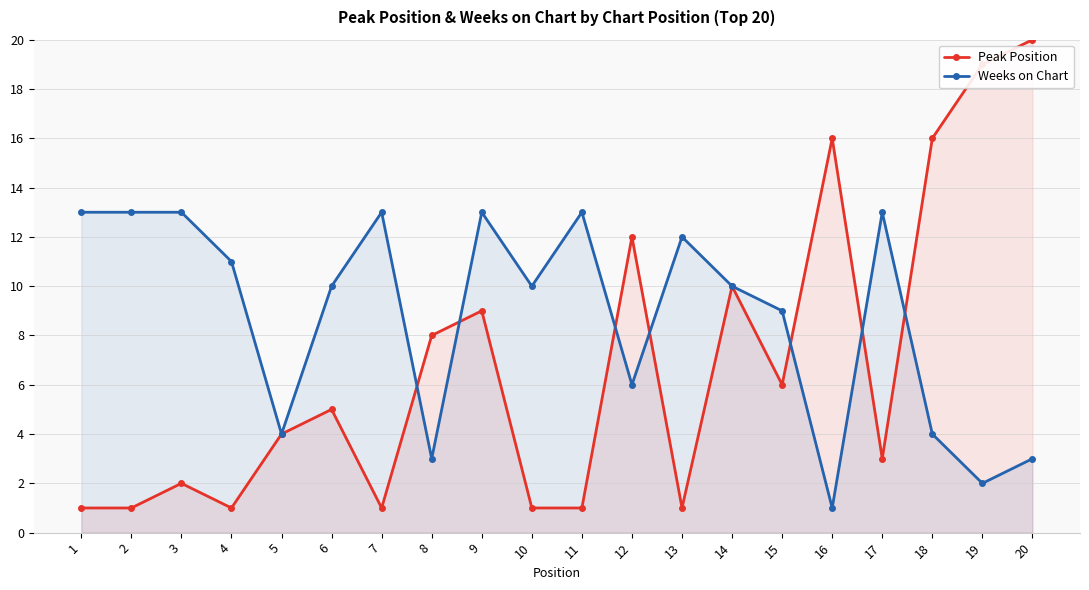

List the labels in order of Peak Position value, smallest first.

1, 2, 4, 7, 10, 11, 13, 3, 17, 5, 6, 15, 8, 9, 14, 12, 16, 18, 19, 20